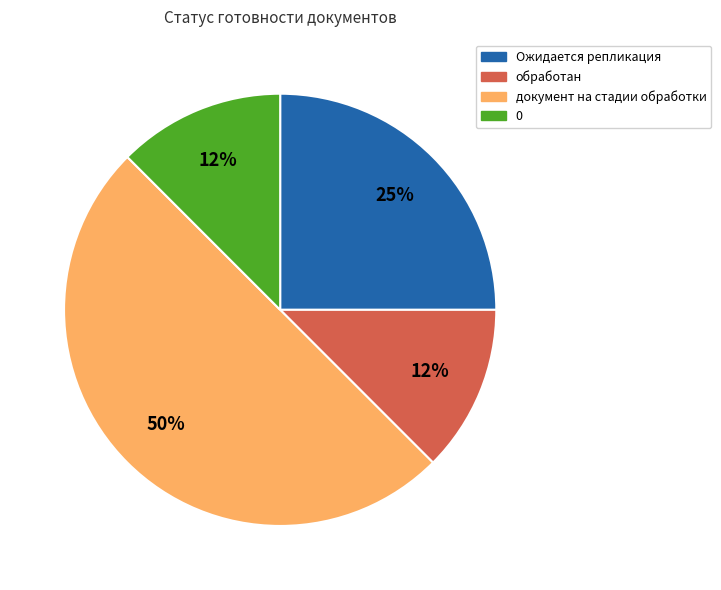

True or false: 0 accounts for 12% of the total.

True